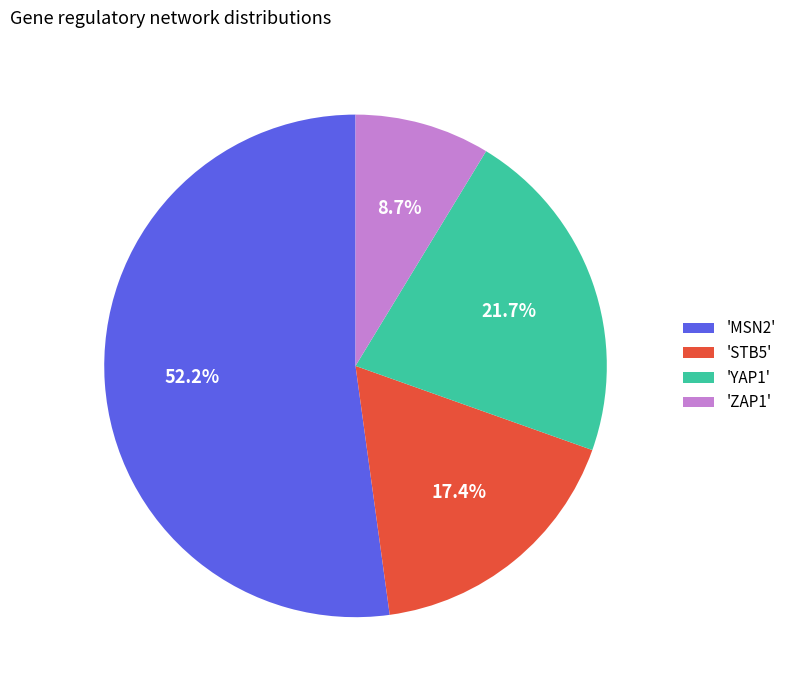

Which category accounts for the majority?

'MSN2'